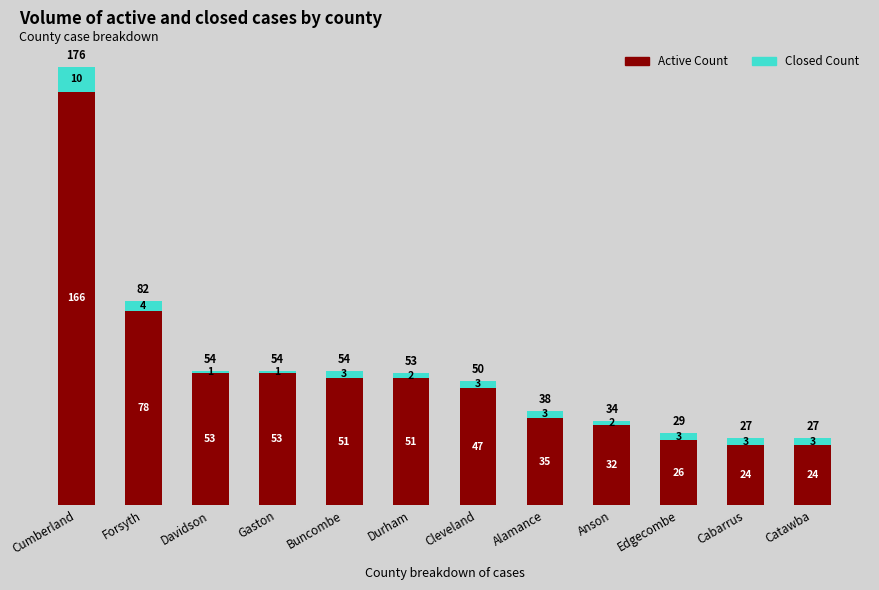

What is the highest value of the Active Count series?

166